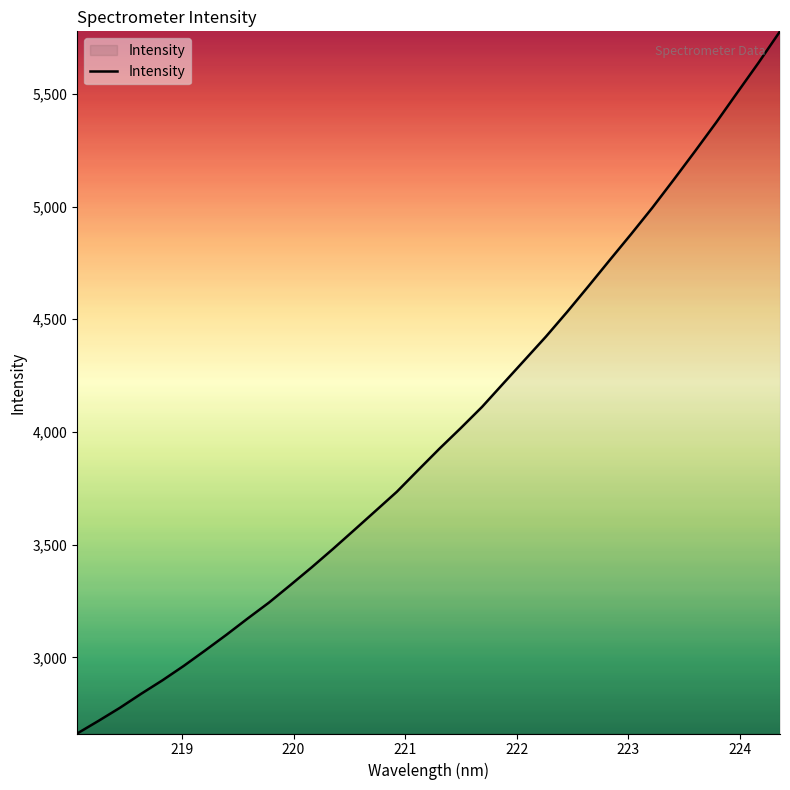

What is the difference between the maximum and minimum values?

3115.0